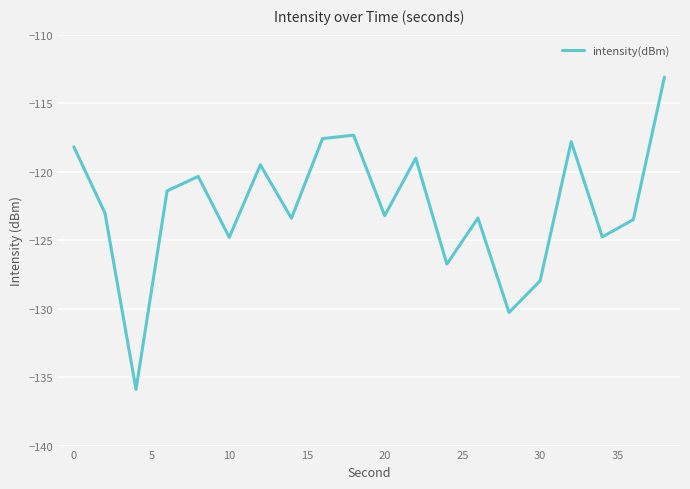

What is the difference between the maximum and minimum values?

22.8